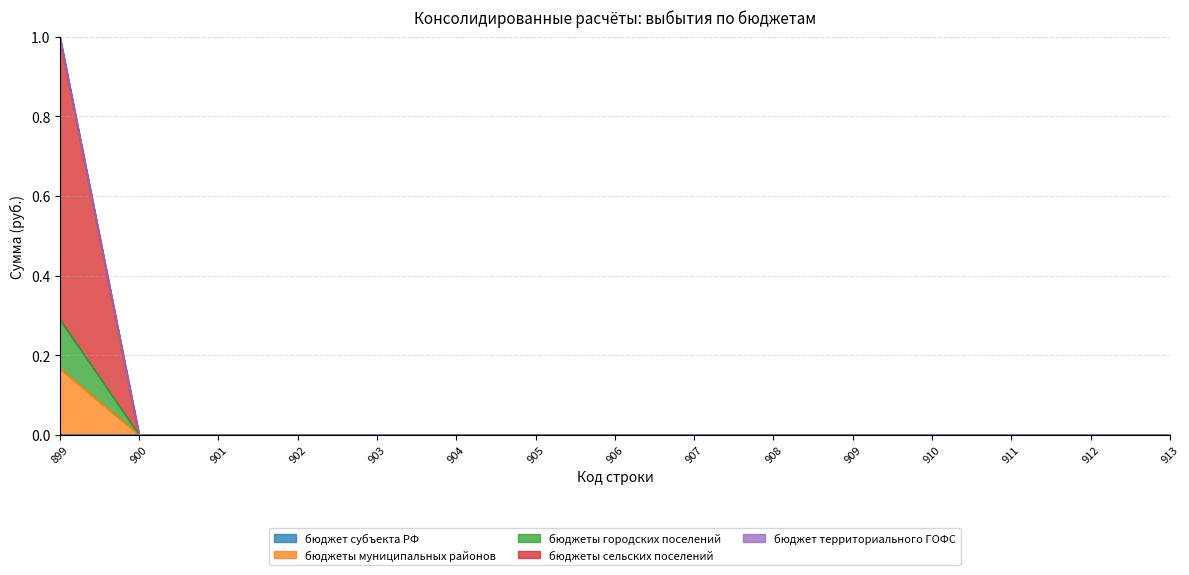

True or false: бюджеты муниципальных районов has more than 0 points higher than both neighbors.

False